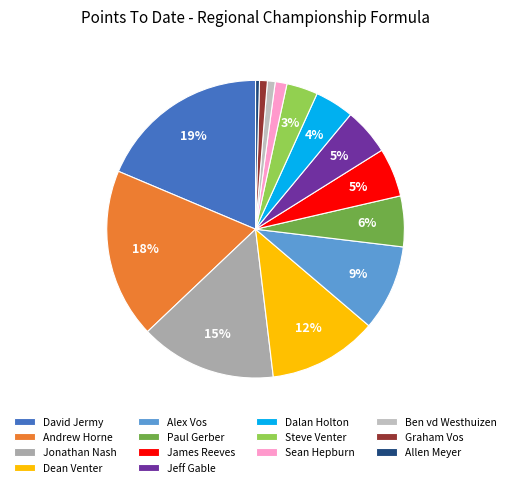

To the nearest percent, what is the difference between the Alex Vos and Sean Hepburn slice percentages?

8%